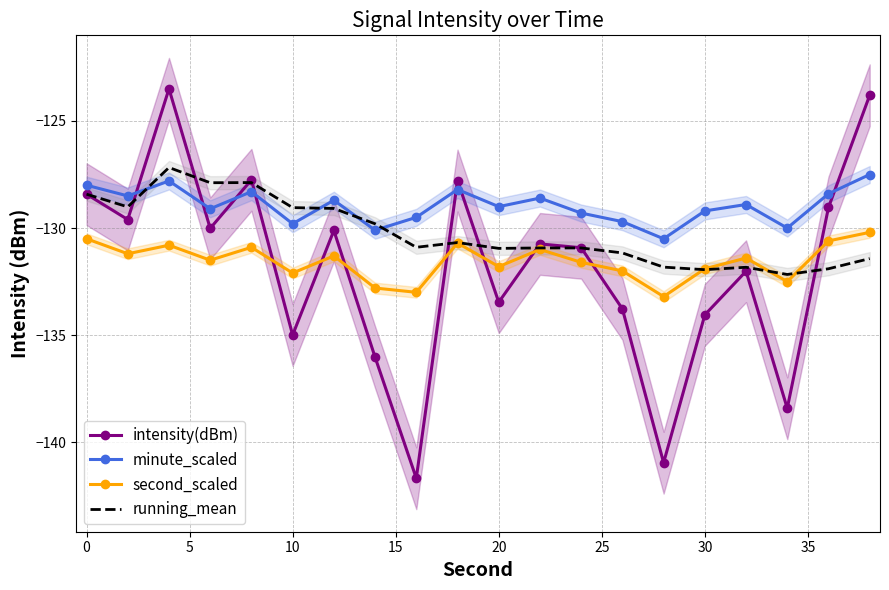

Is this an area chart (filled region under the line)?

No